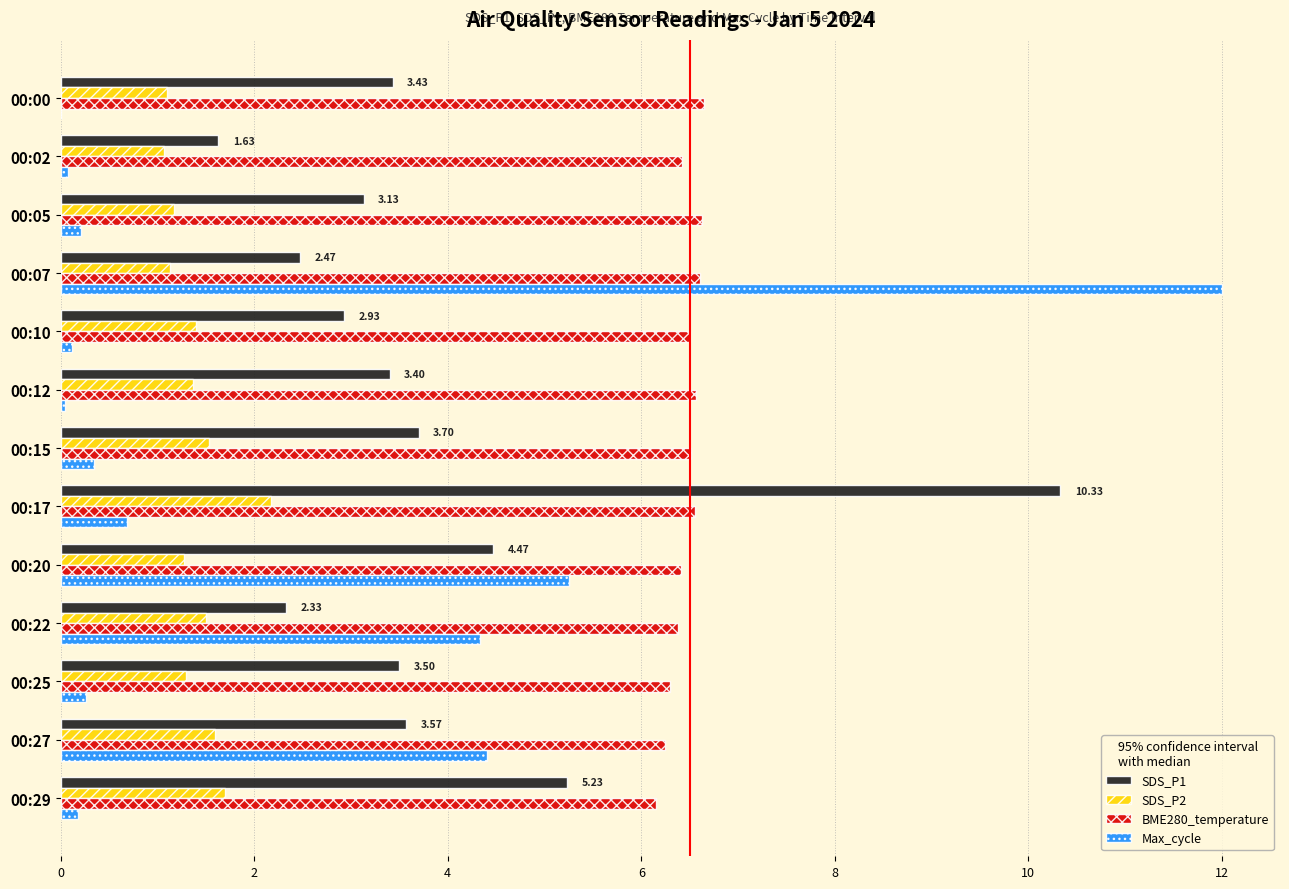

What is the sum of the Max_cycle values at 00:17 and 00:22?

5.0